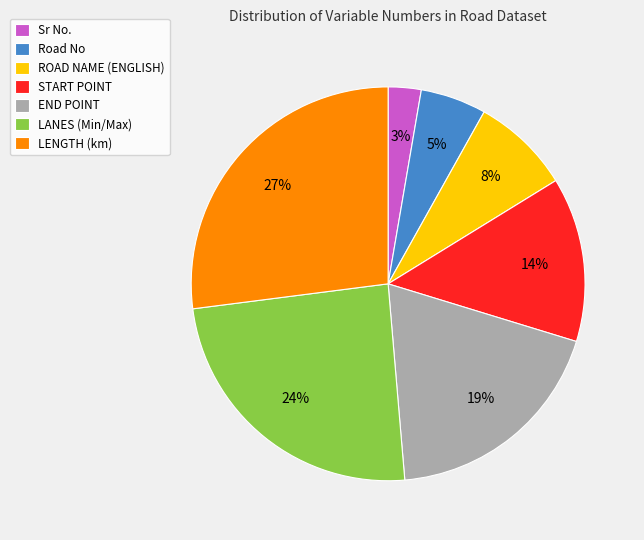

Which category has the biggest portion of the pie?

LENGTH (km)